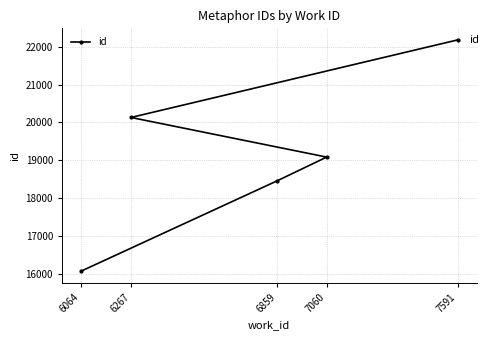

True or false: the data shows 26713 at 6267.

False